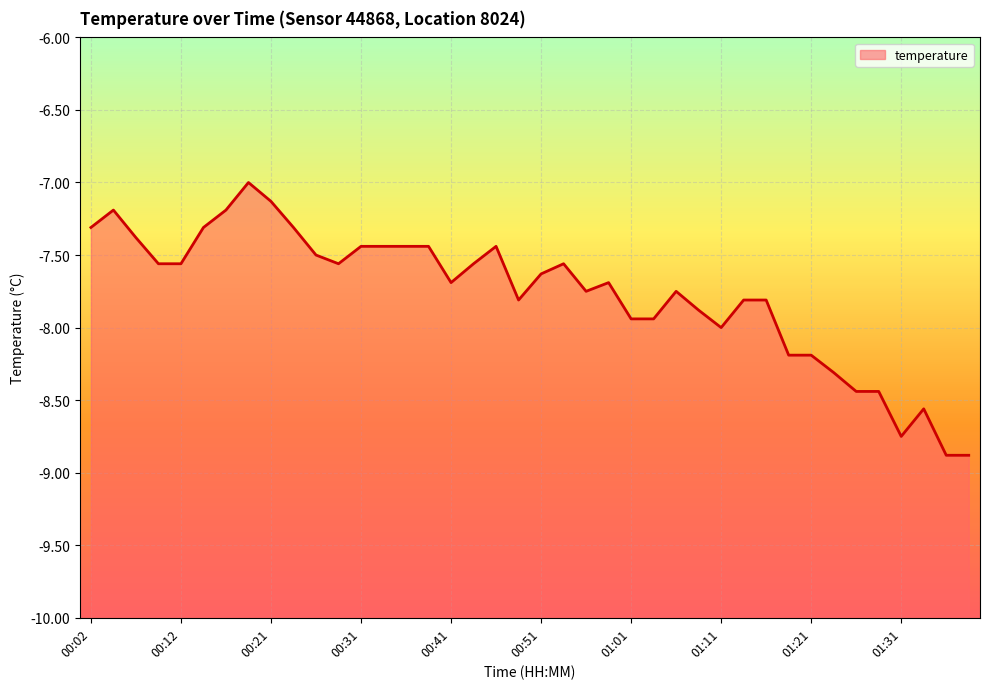

At which category does the data reach its first local valley?

00:29